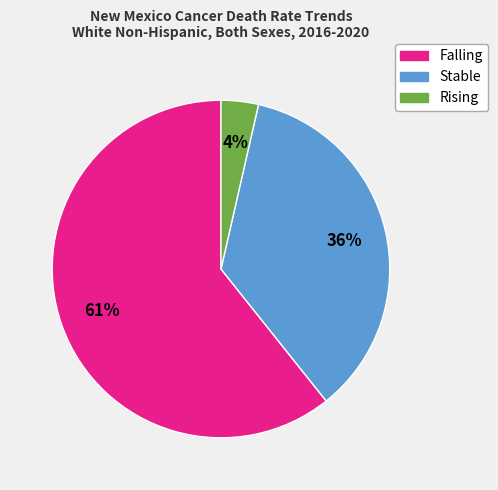

What is the largest slice in the pie chart?

Falling